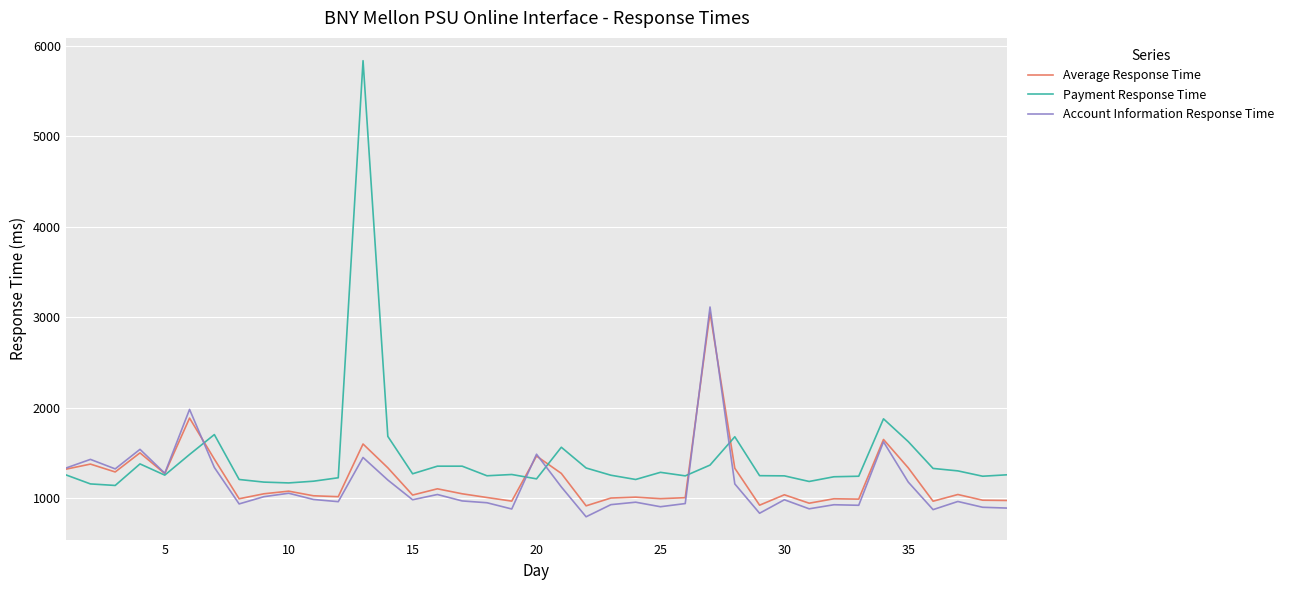

Which series has the largest total across all categories?

Payment Response Time